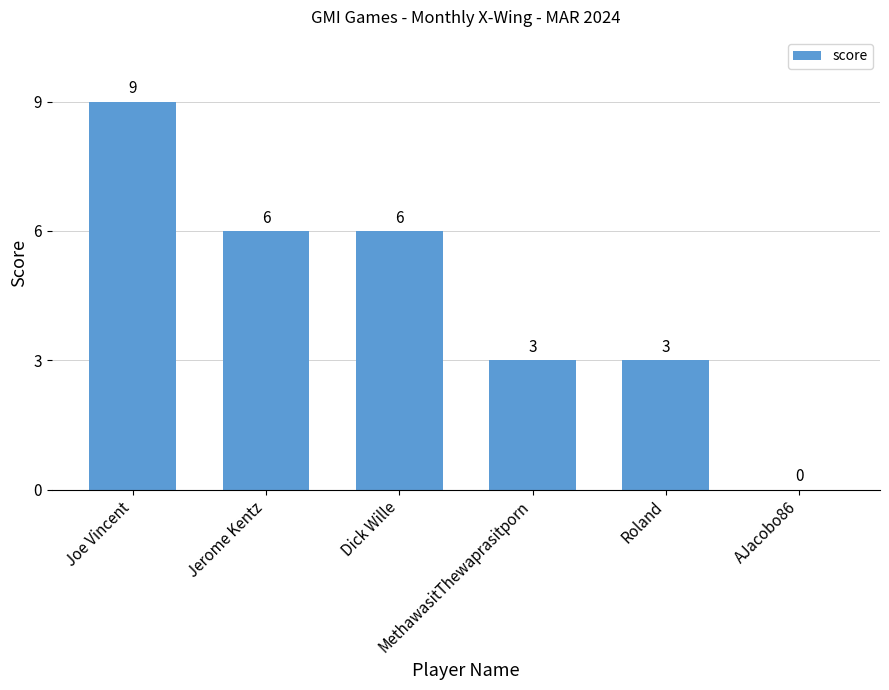

Is it true that the value at MethawasitThewaprasitporn is 4?

False